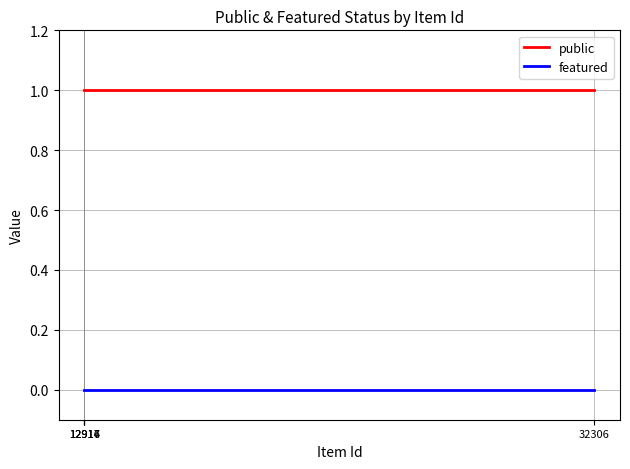

True or false: featured has a value of 0 at 32306.

True